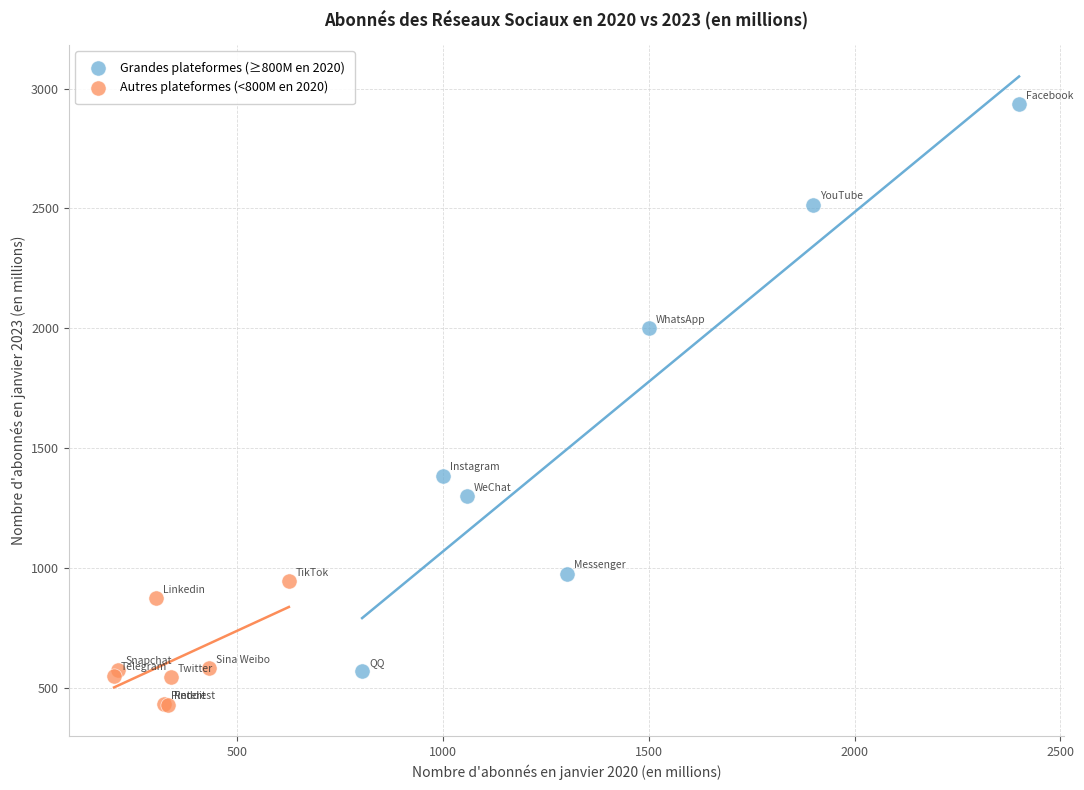

Which series has the widest spread of Y values?

Grandes plateformes (≥800M en 2020)